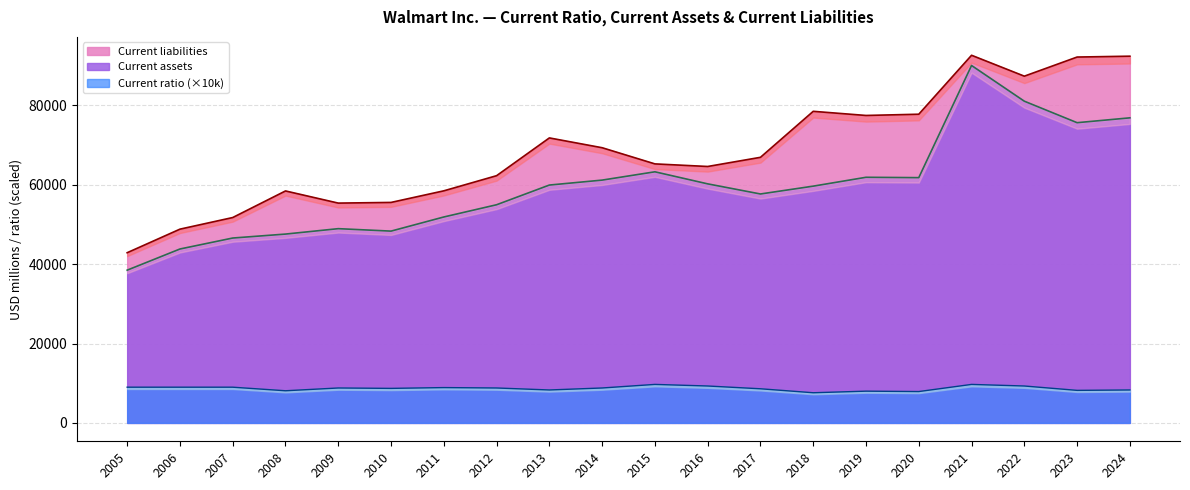

At which category is the sum across all series the highest?

2021